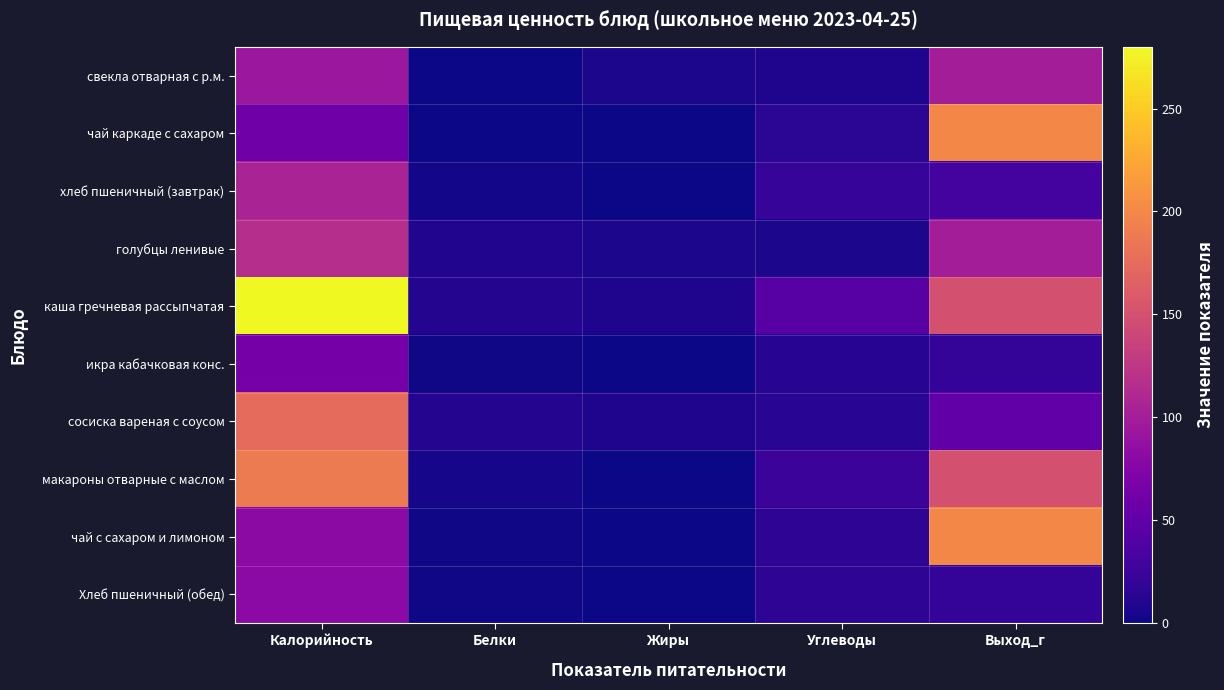

Which series has the largest range (max minus min)?

каша гречневая рассыпчатая